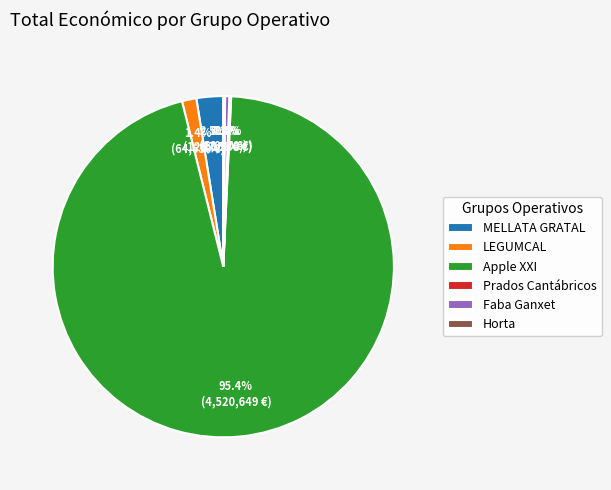

What portion of the pie excludes LEGUMCAL?

98.6%